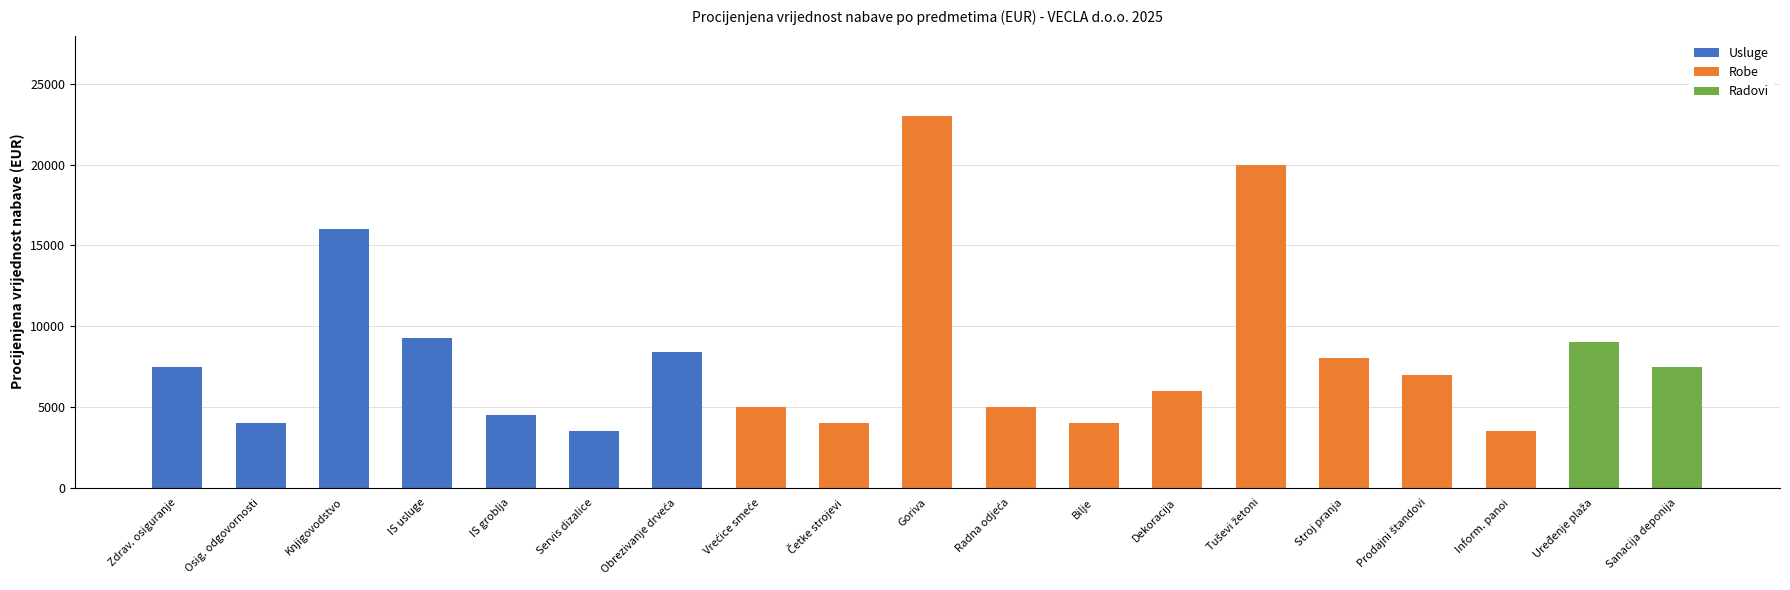

Which series has the widest spread of values?

Robe